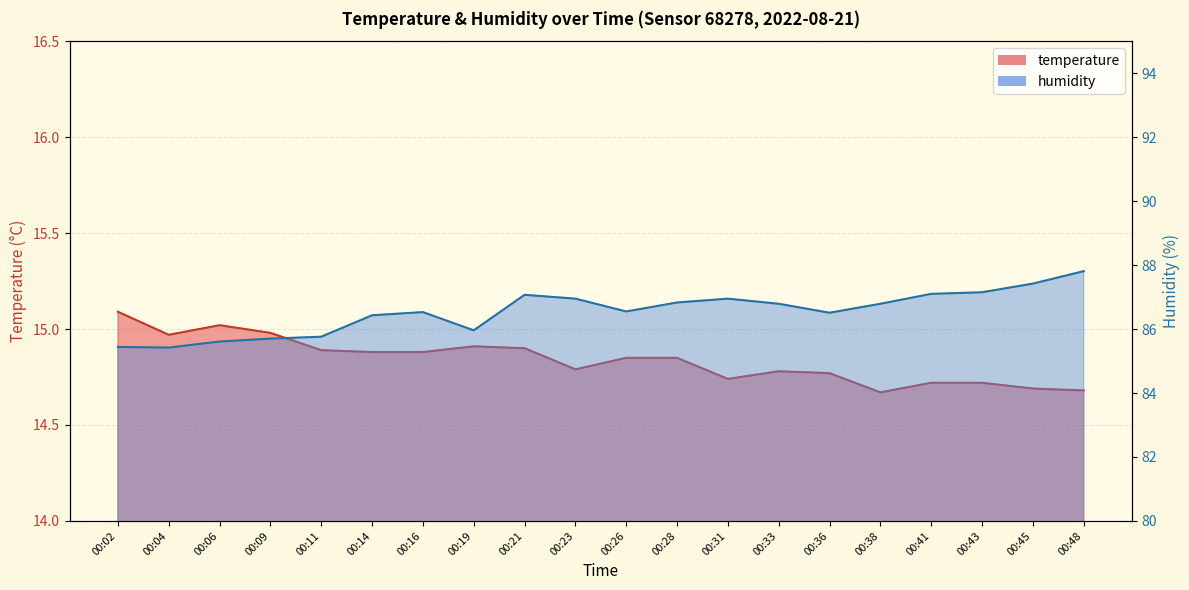

Does the chart display data point markers on the line(s)?

No